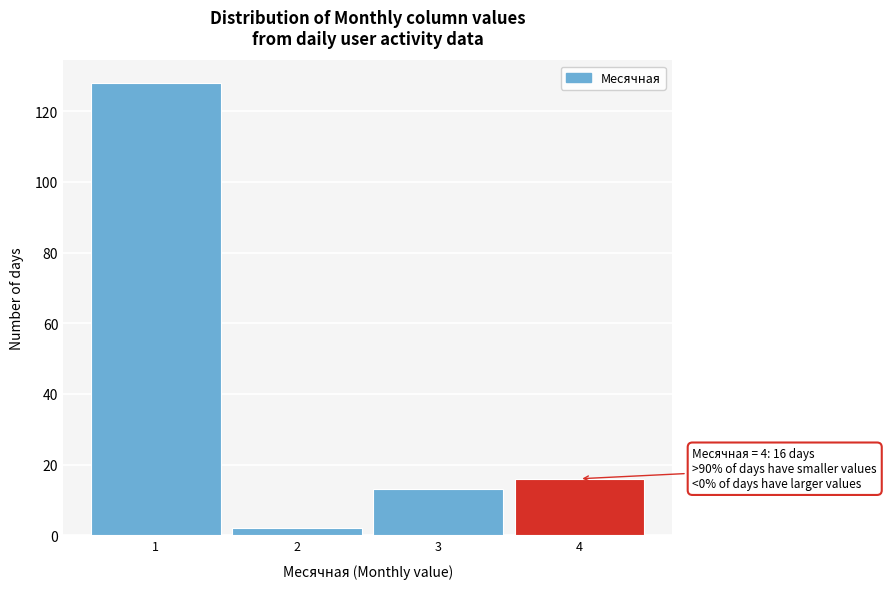

Over which range of the x-axis is the bar tallest?

0.5 to 1.5